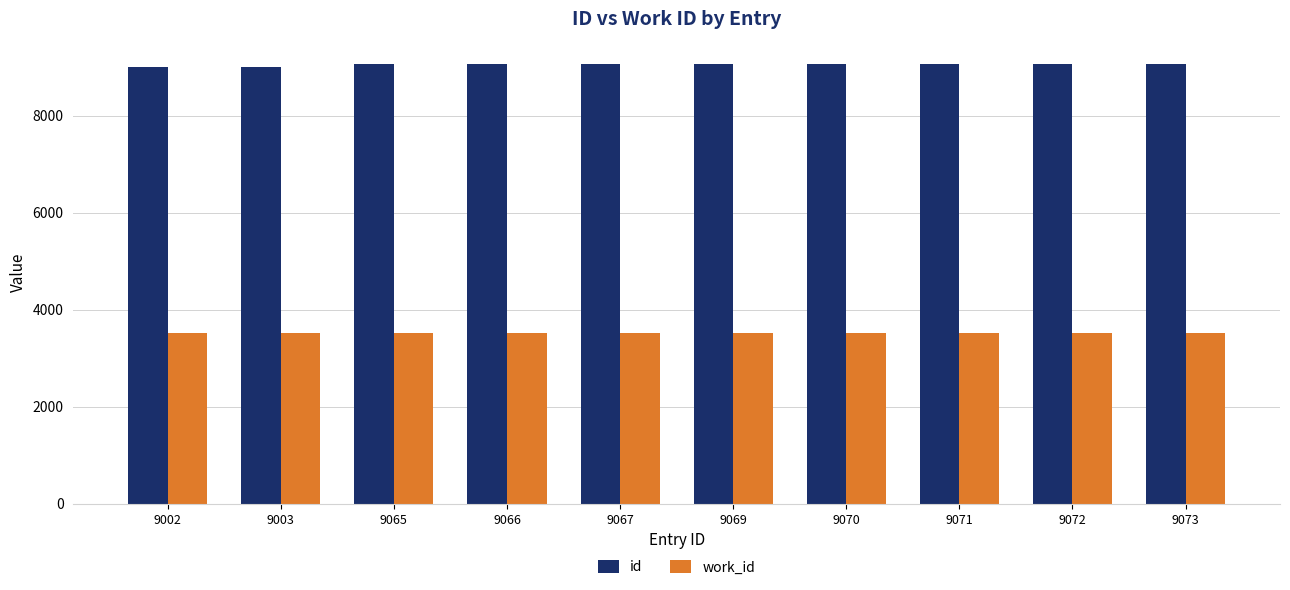

What is the value of the work_id bar at the 4th from the left?

3514